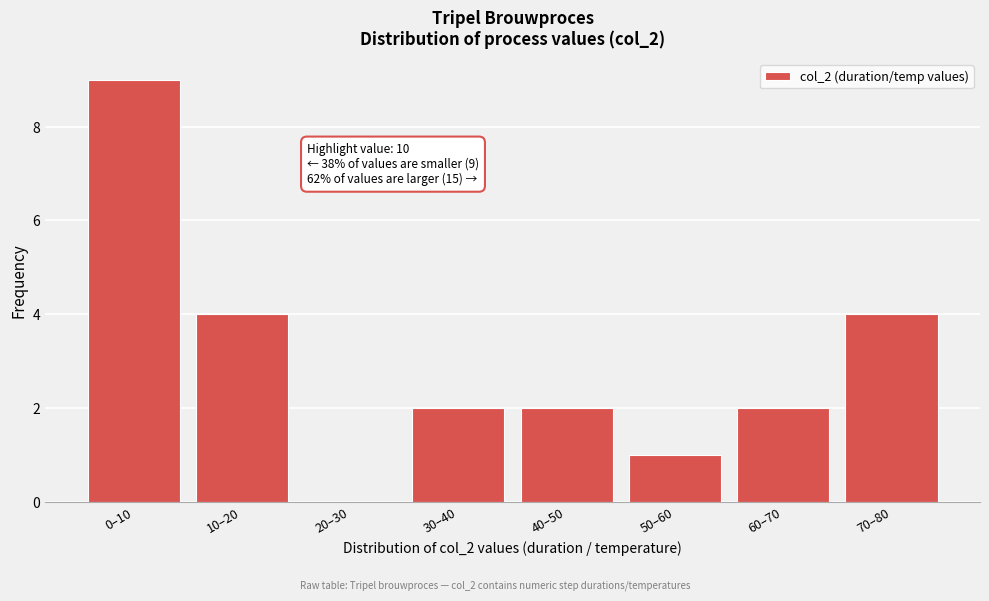

Reading left to right, list all the values displayed in this chart.

0–10=9	10–20=4	20–30=0	30–40=2	40–50=2	50–60=1	60–70=2	70–80=4